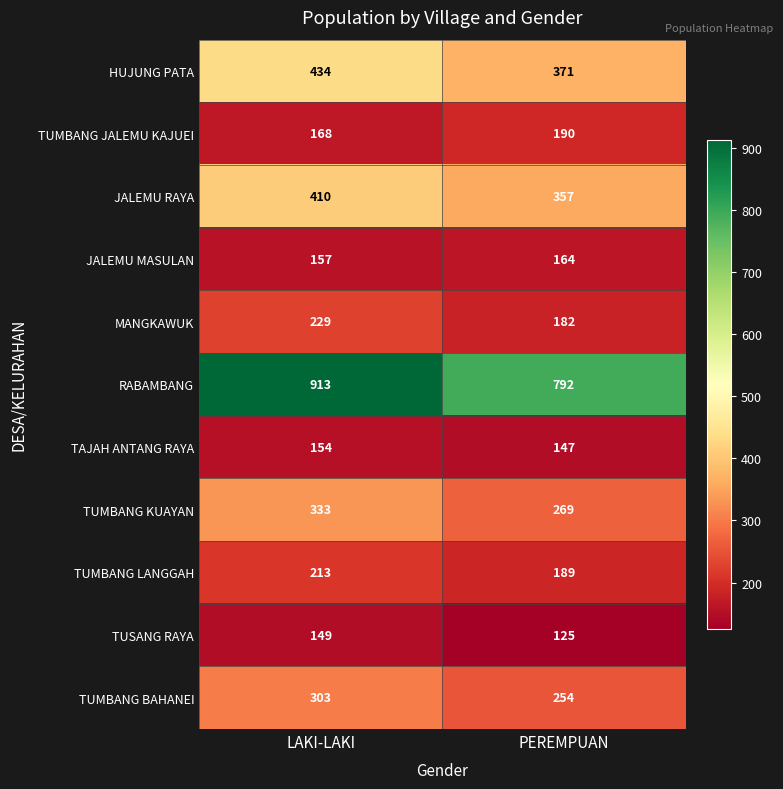

What is the total value across all series at PEREMPUAN?

3040